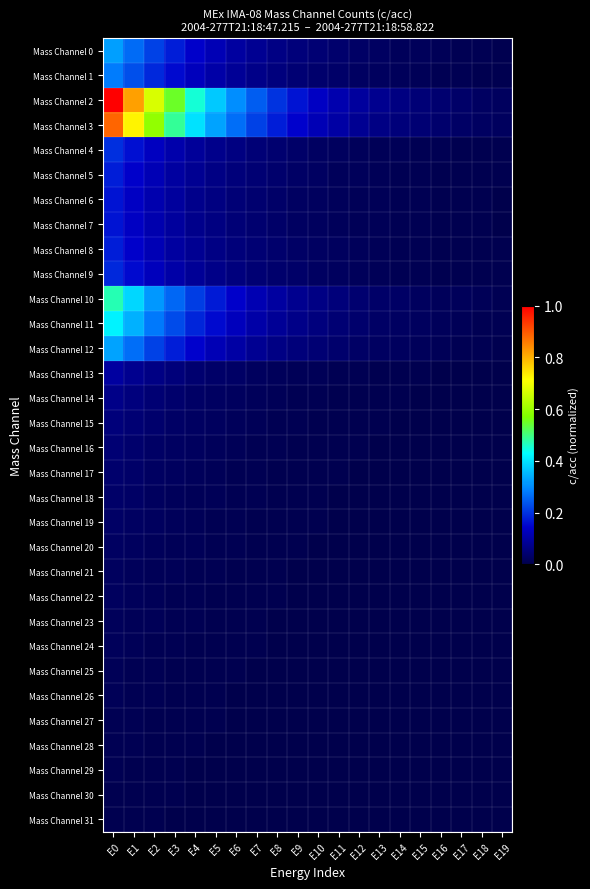

Reading left to right, transcribe all the data shown in this chart.

Mass Channel 0: E0=0.3	E1=0.3	E2=0.2	E3=0.2	E4=0.1	E5=0.1	E6=0.1	E7=0.1	E8=0.1	E9=0.1	E10=0.0	E11=0.0	E12=0.0	E13=0.0	E14=0.0	E15=0.0	E16=0.0	E17=0.0	E18=0.0	E19=0.0
Mass Channel 1: E0=0.3	E1=0.2	E2=0.2	E3=0.2	E4=0.1	E5=0.1	E6=0.1	E7=0.1	E8=0.1	E9=0.0	E10=0.0	E11=0.0	E12=0.0	E13=0.0	E14=0.0	E15=0.0	E16=0.0	E17=0.0	E18=0.0	E19=0.0
Mass Channel 2: E0=1.0	E1=0.8	E2=0.7	E3=0.5	E4=0.4	E5=0.4	E6=0.3	E7=0.2	E8=0.2	E9=0.2	E10=0.1	E11=0.1	E12=0.1	E13=0.1	E14=0.1	E15=0.0	E16=0.0	E17=0.0	E18=0.0	E19=0.0
Mass Channel 3: E0=0.9	E1=0.7	E2=0.6	E3=0.5	E4=0.4	E5=0.3	E6=0.3	E7=0.2	E8=0.2	E9=0.1	E10=0.1	E11=0.1	E12=0.1	E13=0.1	E14=0.1	E15=0.0	E16=0.0	E17=0.0	E18=0.0	E19=0.0
Mass Channel 4: E0=0.2	E1=0.2	E2=0.1	E3=0.1	E4=0.1	E5=0.1	E6=0.1	E7=0.0	E8=0.0	E9=0.0	E10=0.0	E11=0.0	E12=0.0	E13=0.0	E14=0.0	E15=0.0	E16=0.0	E17=0.0	E18=0.0	E19=0.0
Mass Channel 5: E0=0.2	E1=0.1	E2=0.1	E3=0.1	E4=0.1	E5=0.1	E6=0.1	E7=0.0	E8=0.0	E9=0.0	E10=0.0	E11=0.0	E12=0.0	E13=0.0	E14=0.0	E15=0.0	E16=0.0	E17=0.0	E18=0.0	E19=0.0
Mass Channel 6: E0=0.2	E1=0.1	E2=0.1	E3=0.1	E4=0.1	E5=0.1	E6=0.0	E7=0.0	E8=0.0	E9=0.0	E10=0.0	E11=0.0	E12=0.0	E13=0.0	E14=0.0	E15=0.0	E16=0.0	E17=0.0	E18=0.0	E19=0.0
Mass Channel 7: E0=0.2	E1=0.1	E2=0.1	E3=0.1	E4=0.1	E5=0.1	E6=0.0	E7=0.0	E8=0.0	E9=0.0	E10=0.0	E11=0.0	E12=0.0	E13=0.0	E14=0.0	E15=0.0	E16=0.0	E17=0.0	E18=0.0	E19=0.0
Mass Channel 8: E0=0.2	E1=0.1	E2=0.1	E3=0.1	E4=0.1	E5=0.1	E6=0.1	E7=0.0	E8=0.0	E9=0.0	E10=0.0	E11=0.0	E12=0.0	E13=0.0	E14=0.0	E15=0.0	E16=0.0	E17=0.0	E18=0.0	E19=0.0
Mass Channel 9: E0=0.2	E1=0.2	E2=0.1	E3=0.1	E4=0.1	E5=0.1	E6=0.1	E7=0.0	E8=0.0	E9=0.0	E10=0.0	E11=0.0	E12=0.0	E13=0.0	E14=0.0	E15=0.0	E16=0.0	E17=0.0	E18=0.0	E19=0.0
Mass Channel 10: E0=0.5	E1=0.4	E2=0.3	E3=0.3	E4=0.2	E5=0.2	E6=0.1	E7=0.1	E8=0.1	E9=0.1	E10=0.1	E11=0.1	E12=0.0	E13=0.0	E14=0.0	E15=0.0	E16=0.0	E17=0.0	E18=0.0	E19=0.0
Mass Channel 11: E0=0.4	E1=0.3	E2=0.3	E3=0.2	E4=0.2	E5=0.2	E6=0.1	E7=0.1	E8=0.1	E9=0.1	E10=0.1	E11=0.0	E12=0.0	E13=0.0	E14=0.0	E15=0.0	E16=0.0	E17=0.0	E18=0.0	E19=0.0
Mass Channel 12: E0=0.3	E1=0.3	E2=0.2	E3=0.2	E4=0.1	E5=0.1	E6=0.1	E7=0.1	E8=0.1	E9=0.1	E10=0.0	E11=0.0	E12=0.0	E13=0.0	E14=0.0	E15=0.0	E16=0.0	E17=0.0	E18=0.0	E19=0.0
Mass Channel 13: E0=0.1	E1=0.1	E2=0.1	E3=0.1	E4=0.0	E5=0.0	E6=0.0	E7=0.0	E8=0.0	E9=0.0	E10=0.0	E11=0.0	E12=0.0	E13=0.0	E14=0.0	E15=0.0	E16=0.0	E17=0.0	E18=0.0	E19=0.0
Mass Channel 14: E0=0.1	E1=0.1	E2=0.0	E3=0.0	E4=0.0	E5=0.0	E6=0.0	E7=0.0	E8=0.0	E9=0.0	E10=0.0	E11=0.0	E12=0.0	E13=0.0	E14=0.0	E15=0.0	E16=0.0	E17=0.0	E18=0.0	E19=0.0
Mass Channel 15: E0=0.1	E1=0.0	E2=0.0	E3=0.0	E4=0.0	E5=0.0	E6=0.0	E7=0.0	E8=0.0	E9=0.0	E10=0.0	E11=0.0	E12=0.0	E13=0.0	E14=0.0	E15=0.0	E16=0.0	E17=0.0	E18=0.0	E19=0.0
Mass Channel 16: E0=0.0	E1=0.0	E2=0.0	E3=0.0	E4=0.0	E5=0.0	E6=0.0	E7=0.0	E8=0.0	E9=0.0	E10=0.0	E11=0.0	E12=0.0	E13=0.0	E14=0.0	E15=0.0	E16=0.0	E17=0.0	E18=0.0	E19=0.0
Mass Channel 17: E0=0.0	E1=0.0	E2=0.0	E3=0.0	E4=0.0	E5=0.0	E6=0.0	E7=0.0	E8=0.0	E9=0.0	E10=0.0	E11=0.0	E12=0.0	E13=0.0	E14=0.0	E15=0.0	E16=0.0	E17=0.0	E18=0.0	E19=0.0
Mass Channel 18: E0=0.0	E1=0.0	E2=0.0	E3=0.0	E4=0.0	E5=0.0	E6=0.0	E7=0.0	E8=0.0	E9=0.0	E10=0.0	E11=0.0	E12=0.0	E13=0.0	E14=0.0	E15=0.0	E16=0.0	E17=0.0	E18=0.0	E19=0.0
Mass Channel 19: E0=0.0	E1=0.0	E2=0.0	E3=0.0	E4=0.0	E5=0.0	E6=0.0	E7=0.0	E8=0.0	E9=0.0	E10=0.0	E11=0.0	E12=0.0	E13=0.0	E14=0.0	E15=0.0	E16=0.0	E17=0.0	E18=0.0	E19=0.0
Mass Channel 20: E0=0.0	E1=0.0	E2=0.0	E3=0.0	E4=0.0	E5=0.0	E6=0.0	E7=0.0	E8=0.0	E9=0.0	E10=0.0	E11=0.0	E12=0.0	E13=0.0	E14=0.0	E15=0.0	E16=0.0	E17=0.0	E18=0.0	E19=0.0
Mass Channel 21: E0=0.0	E1=0.0	E2=0.0	E3=0.0	E4=0.0	E5=0.0	E6=0.0	E7=0.0	E8=0.0	E9=0.0	E10=0.0	E11=0.0	E12=0.0	E13=0.0	E14=0.0	E15=0.0	E16=0.0	E17=0.0	E18=0.0	E19=0.0
Mass Channel 22: E0=0.0	E1=0.0	E2=0.0	E3=0.0	E4=0.0	E5=0.0	E6=0.0	E7=0.0	E8=0.0	E9=0.0	E10=0.0	E11=0.0	E12=0.0	E13=0.0	E14=0.0	E15=0.0	E16=0.0	E17=0.0	E18=0.0	E19=0.0
Mass Channel 23: E0=0.0	E1=0.0	E2=0.0	E3=0.0	E4=0.0	E5=0.0	E6=0.0	E7=0.0	E8=0.0	E9=0.0	E10=0.0	E11=0.0	E12=0.0	E13=0.0	E14=0.0	E15=0.0	E16=0.0	E17=0.0	E18=0.0	E19=0.0
Mass Channel 24: E0=0.0	E1=0.0	E2=0.0	E3=0.0	E4=0.0	E5=0.0	E6=0.0	E7=0.0	E8=0.0	E9=0.0	E10=0.0	E11=0.0	E12=0.0	E13=0.0	E14=0.0	E15=0.0	E16=0.0	E17=0.0	E18=0.0	E19=0.0
Mass Channel 25: E0=0.0	E1=0.0	E2=0.0	E3=0.0	E4=0.0	E5=0.0	E6=0.0	E7=0.0	E8=0.0	E9=0.0	E10=0.0	E11=0.0	E12=0.0	E13=0.0	E14=0.0	E15=0.0	E16=0.0	E17=0.0	E18=0.0	E19=0.0
Mass Channel 26: E0=0.0	E1=0.0	E2=0.0	E3=0.0	E4=0.0	E5=0.0	E6=0.0	E7=0.0	E8=0.0	E9=0.0	E10=0.0	E11=0.0	E12=0.0	E13=0.0	E14=0.0	E15=0.0	E16=0.0	E17=0.0	E18=0.0	E19=0.0
Mass Channel 27: E0=0.0	E1=0.0	E2=0.0	E3=0.0	E4=0.0	E5=0.0	E6=0.0	E7=0.0	E8=0.0	E9=0.0	E10=0.0	E11=0.0	E12=0.0	E13=0.0	E14=0.0	E15=0.0	E16=0.0	E17=0.0	E18=0.0	E19=0.0
Mass Channel 28: E0=0.0	E1=0.0	E2=0.0	E3=0.0	E4=0.0	E5=0.0	E6=0.0	E7=0.0	E8=0.0	E9=0.0	E10=0.0	E11=0.0	E12=0.0	E13=0.0	E14=0.0	E15=0.0	E16=0.0	E17=0.0	E18=0.0	E19=0.0
Mass Channel 29: E0=0.0	E1=0.0	E2=0.0	E3=0.0	E4=0.0	E5=0.0	E6=0.0	E7=0.0	E8=0.0	E9=0.0	E10=0.0	E11=0.0	E12=0.0	E13=0.0	E14=0.0	E15=0.0	E16=0.0	E17=0.0	E18=0.0	E19=0.0
Mass Channel 30: E0=0.0	E1=0.0	E2=0.0	E3=0.0	E4=0.0	E5=0.0	E6=0.0	E7=0.0	E8=0.0	E9=0.0	E10=0.0	E11=0.0	E12=0.0	E13=0.0	E14=0.0	E15=0.0	E16=0.0	E17=0.0	E18=0.0	E19=0.0
Mass Channel 31: E0=0.0	E1=0.0	E2=0.0	E3=0.0	E4=0.0	E5=0.0	E6=0.0	E7=0.0	E8=0.0	E9=0.0	E10=0.0	E11=0.0	E12=0.0	E13=0.0	E14=0.0	E15=0.0	E16=0.0	E17=0.0	E18=0.0	E19=0.0